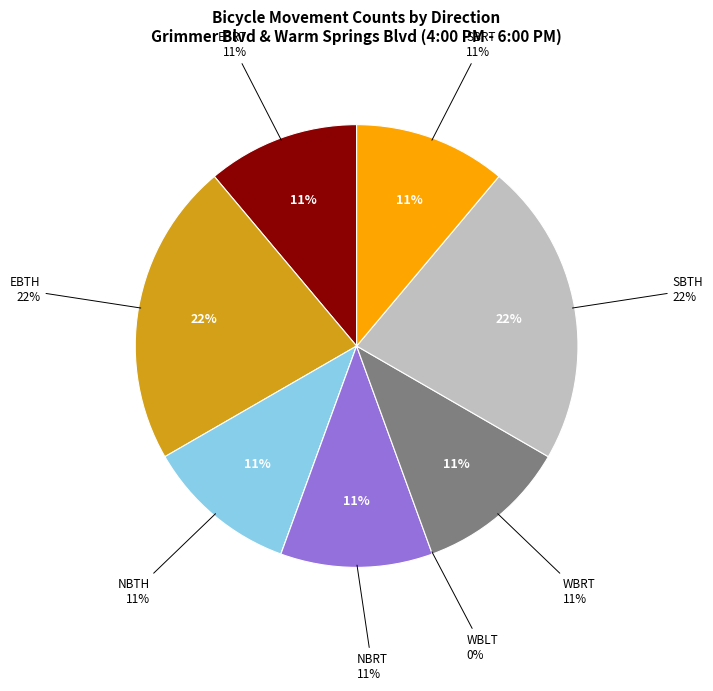

Is it true that EBTH is 10% of the pie?

False